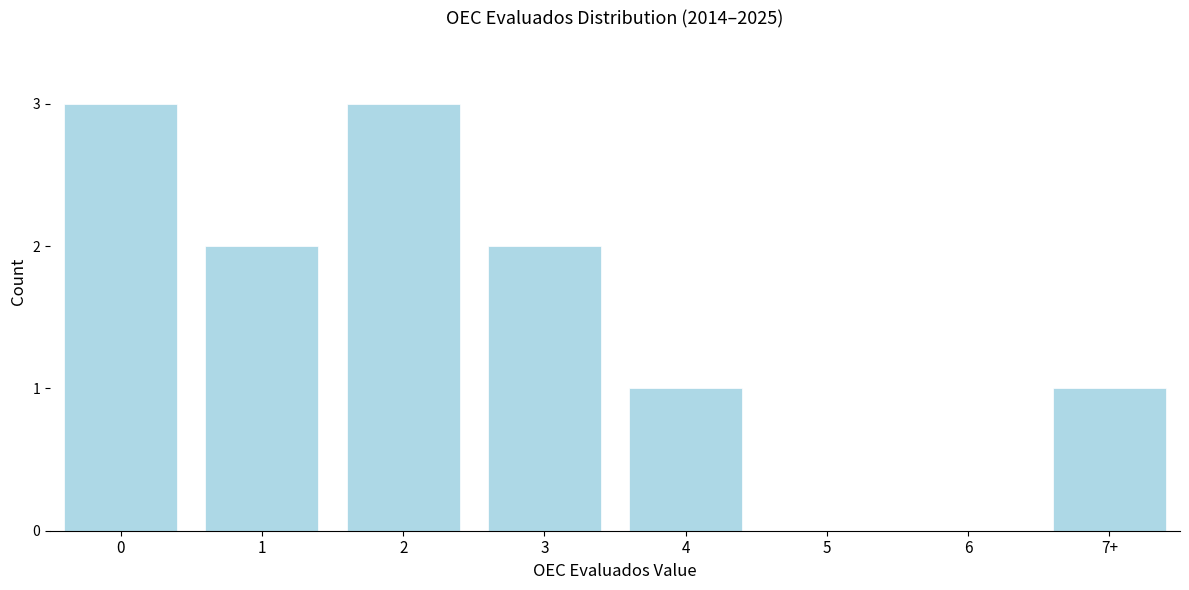

Reading left to right, extract all data points from this chart.

0=3	1=2	2=3	3=2	4=1	5=0	6=0	7+=1